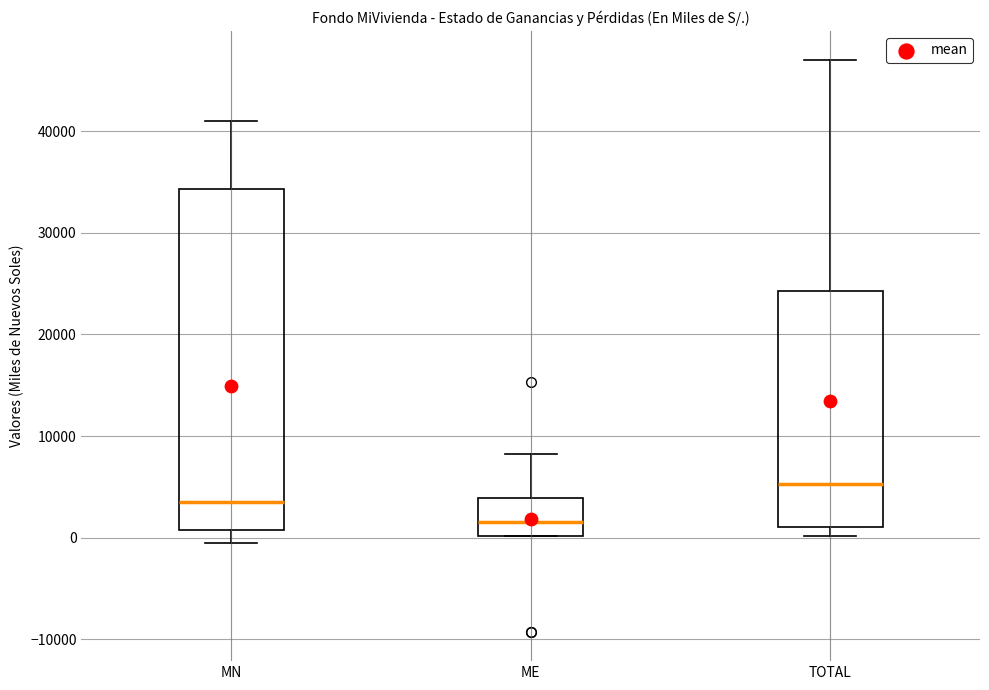

Which box's median line is the highest?

TOTAL